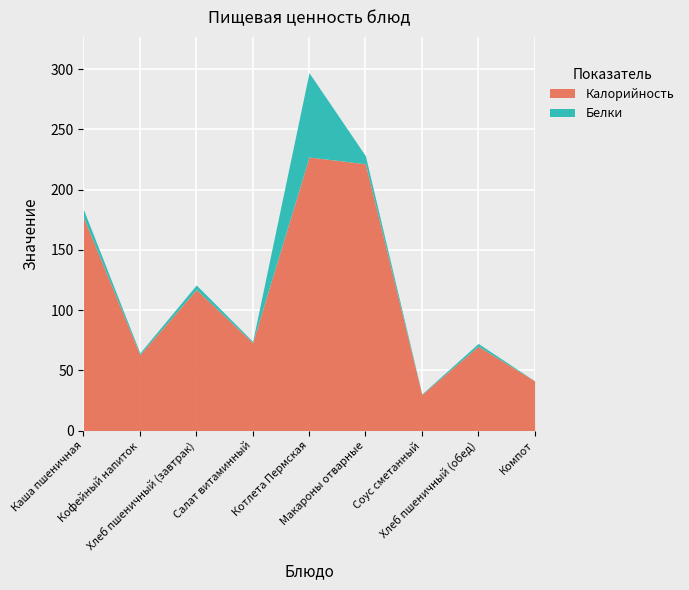

Approximately how many times larger is the value at Хлеб пшеничный (завтрак) compared to Компот?

2.8